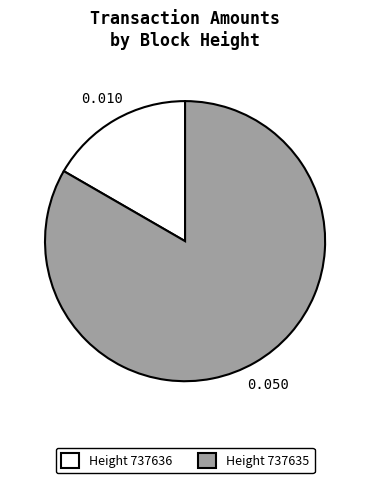

Is there any slice that represents more than half of the pie?

Yes